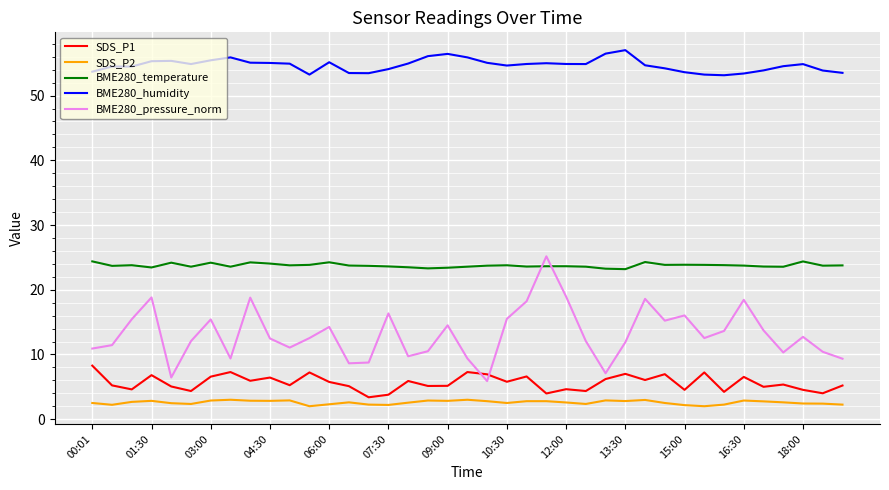

Which series has the largest range (max minus min)?

BME280_pressure_norm